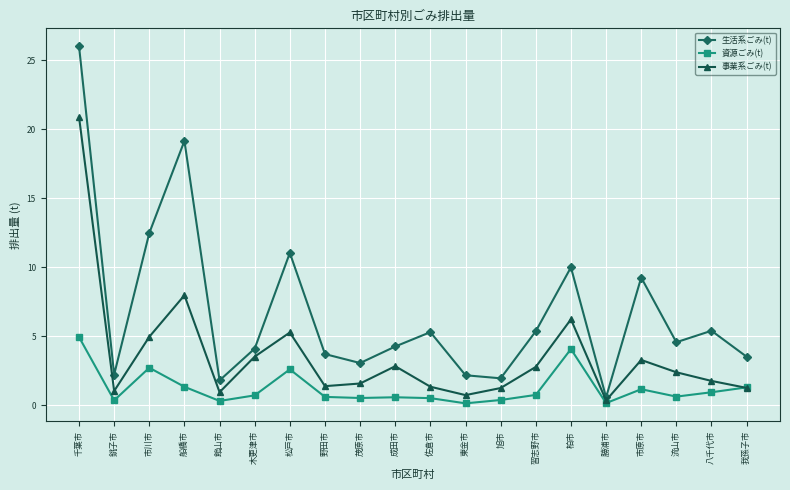

True or false: 生活系ごみ(t) has a value of 4.3 at 成田市.

True